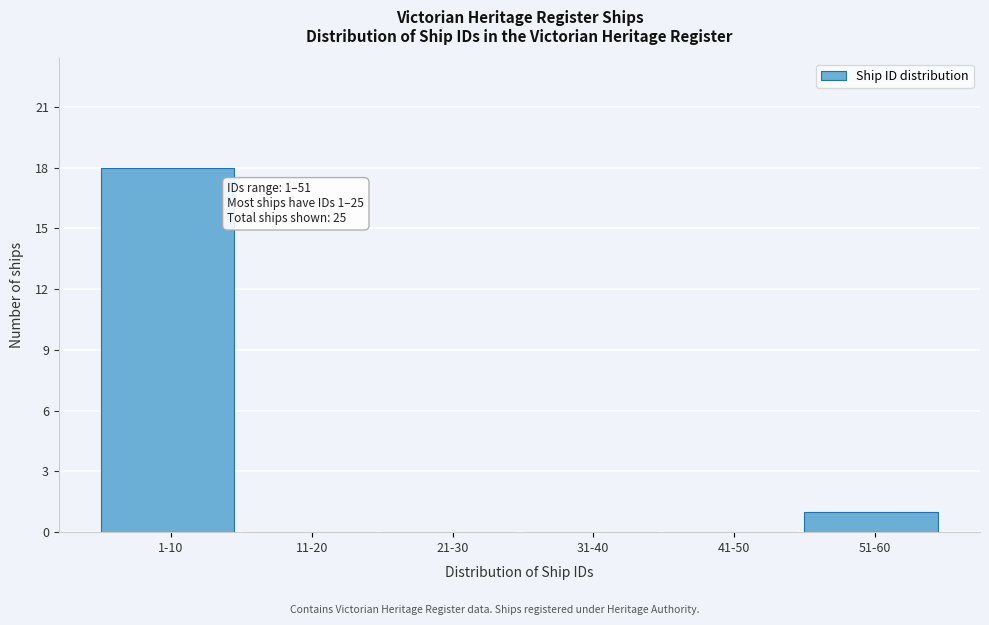

Reading left to right, what are all the values shown in this chart?

1-10=18	11-20=0	21-30=0	31-40=0	41-50=0	51-60=1